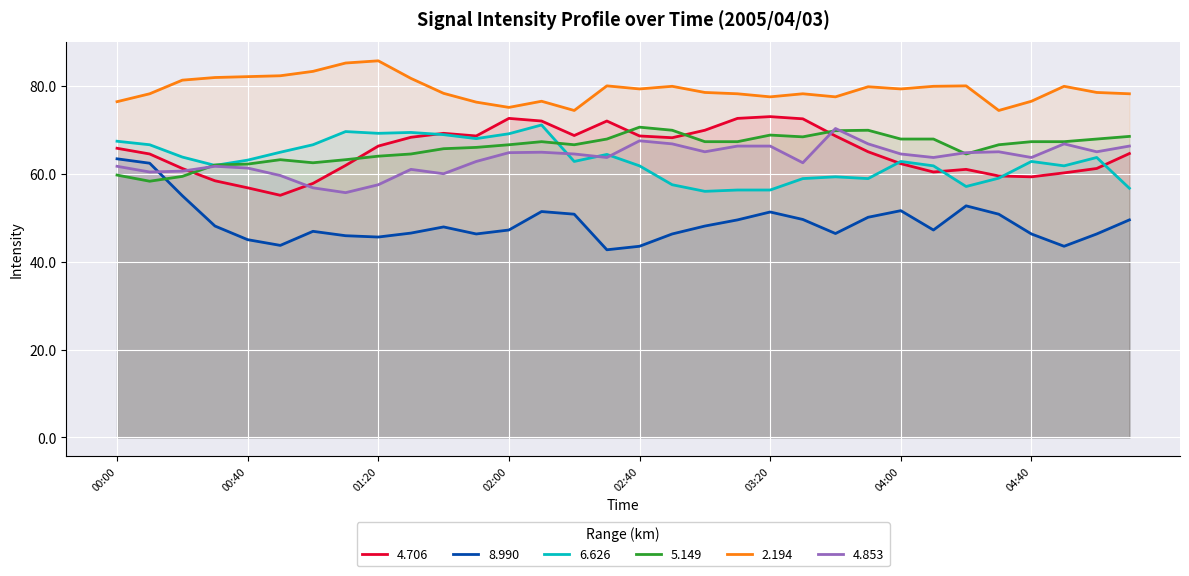

Does the chart display data point markers on the line(s)?

No